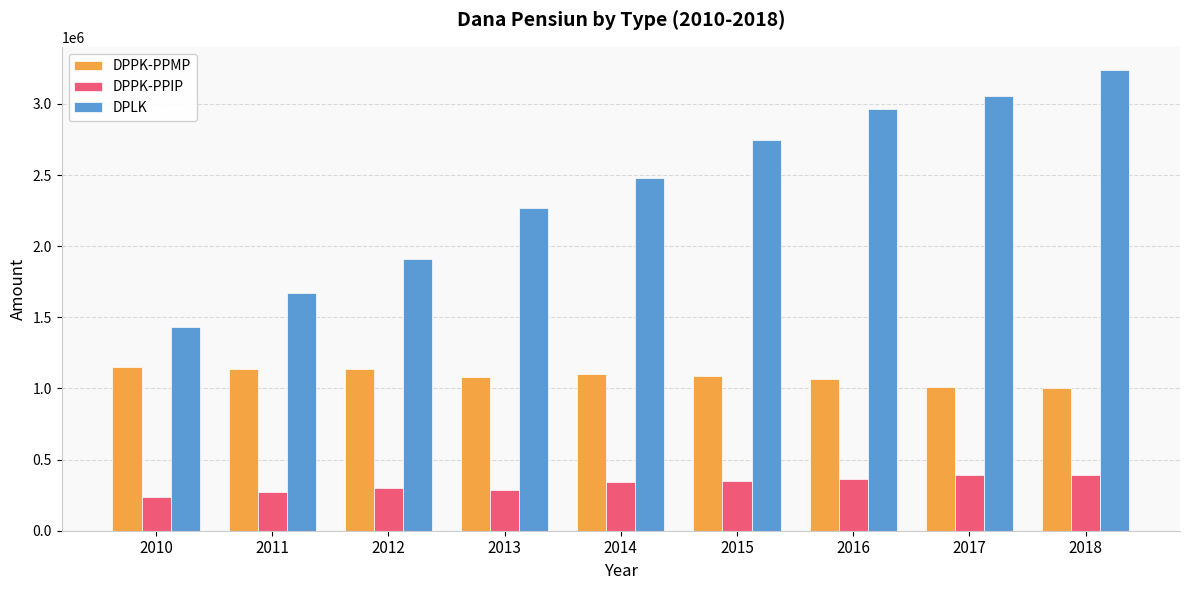

What are all the series names shown in the legend?

DPPK-PPMP, DPPK-PPIP, DPLK